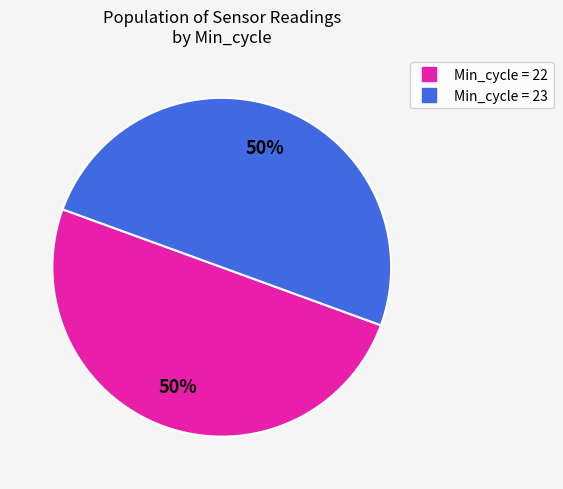

To the nearest percent, what is the average slice percentage?

50%